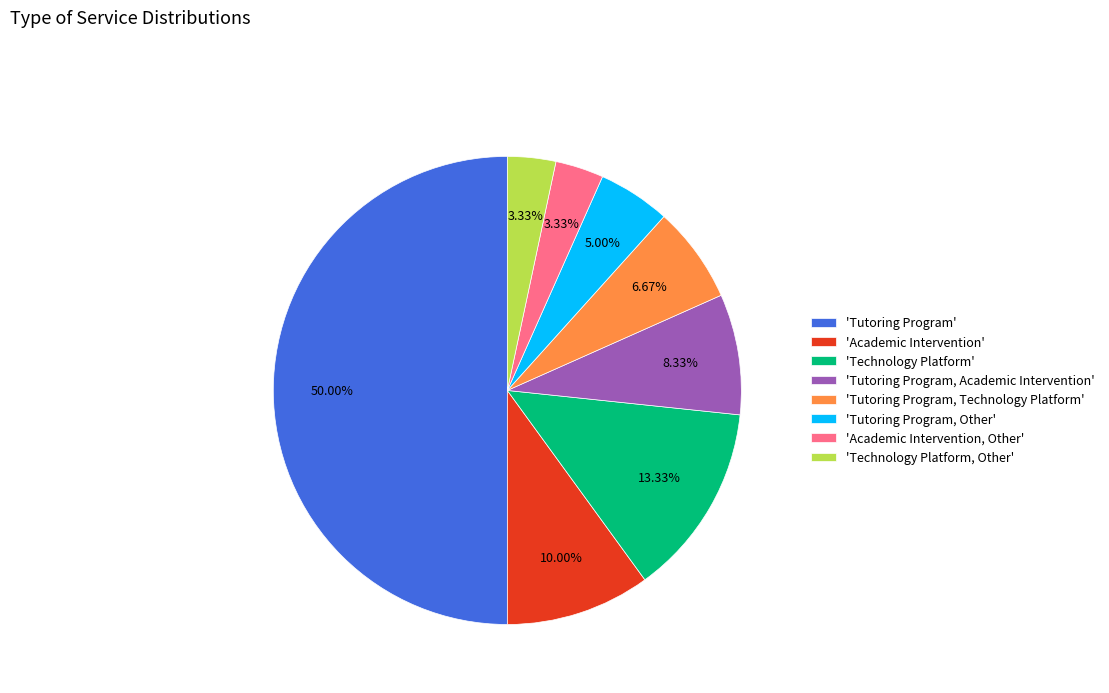

What is the ratio of the value at 'Technology Platform, Other' to the value at 'Tutoring Program, Technology Platform'?

0.5